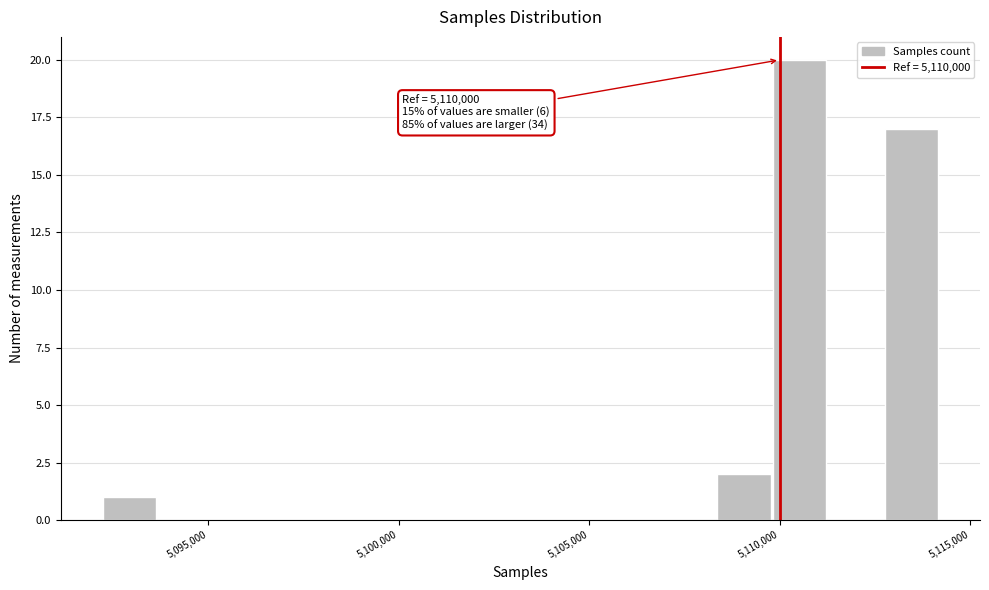

Read against the x-axis, roughly where is the centre of the tallest bar?

5110500